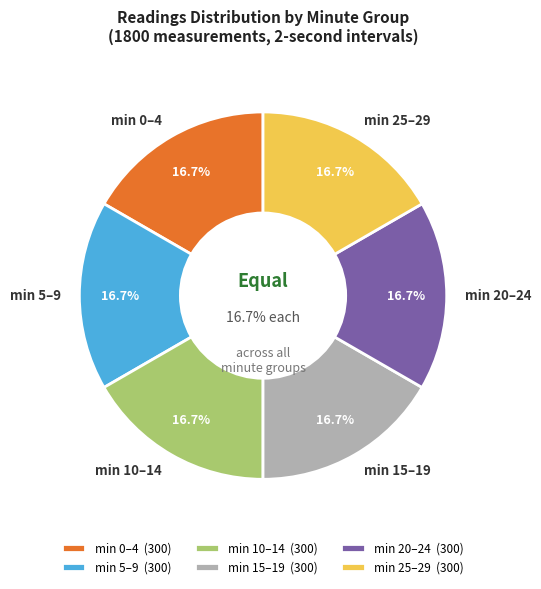

Approximately how many times larger is the value at 20 compared to 0?

1.0